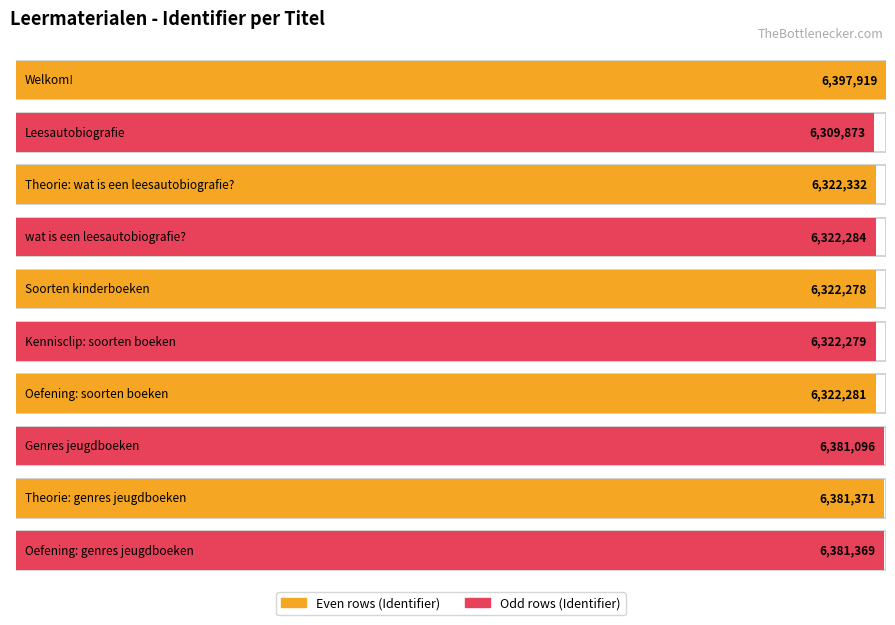

The chart shows a value of 6322332 at Theorie: wat is een leesautobiografie?. True or false?

True